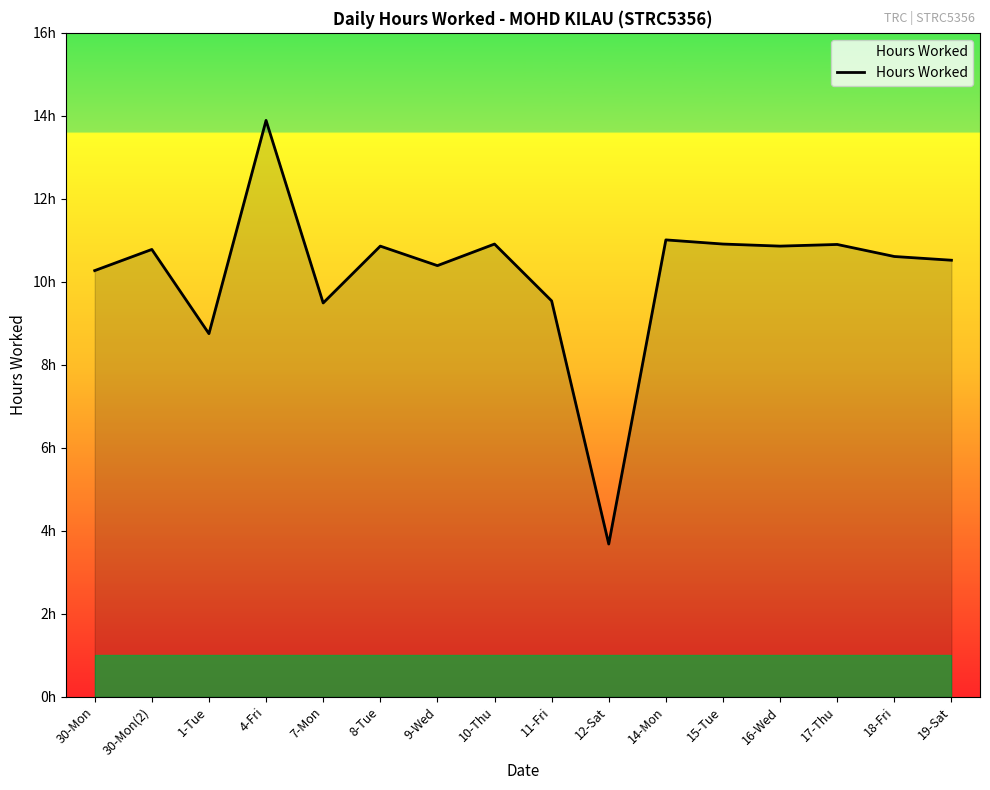

Does the chart display data point markers on the line(s)?

No